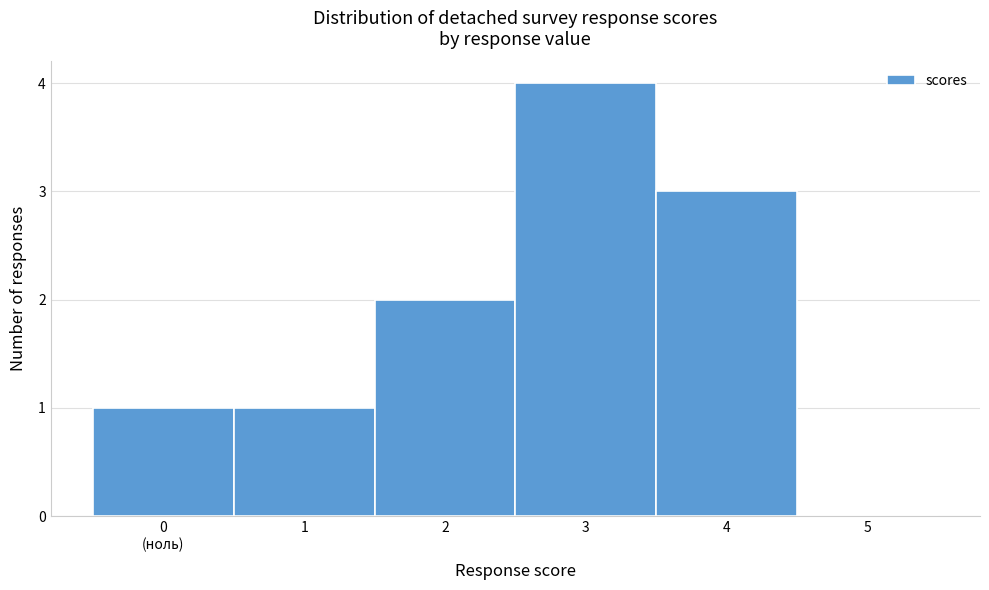

The value at 1 is 0. True or false?

False